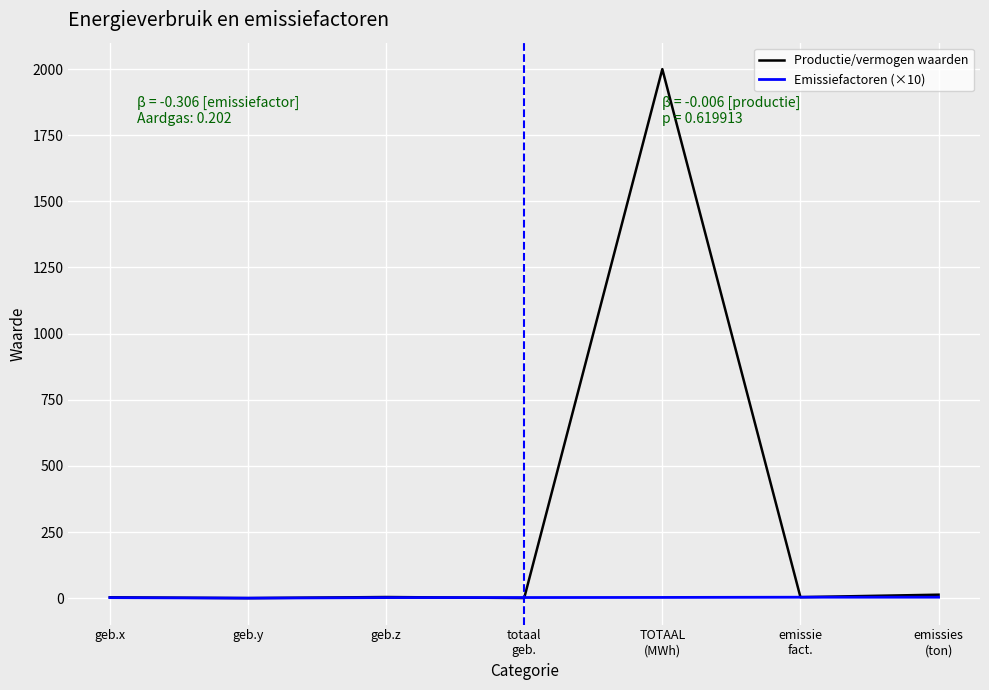

What position from the left is geb.x?

1